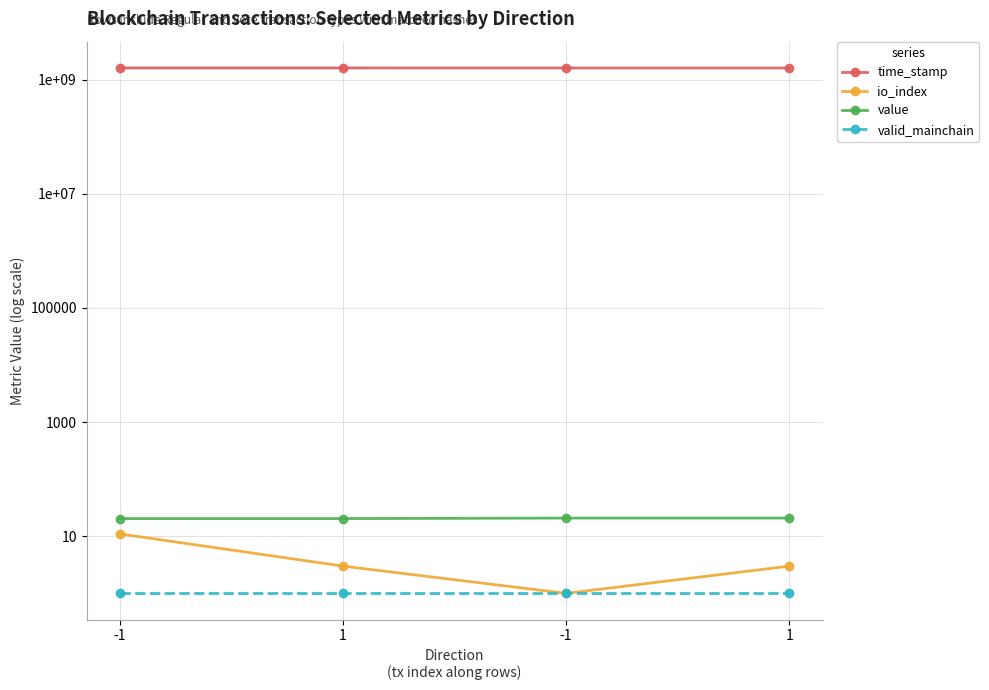

At how many categories does at least one series exceed 196488536?

4